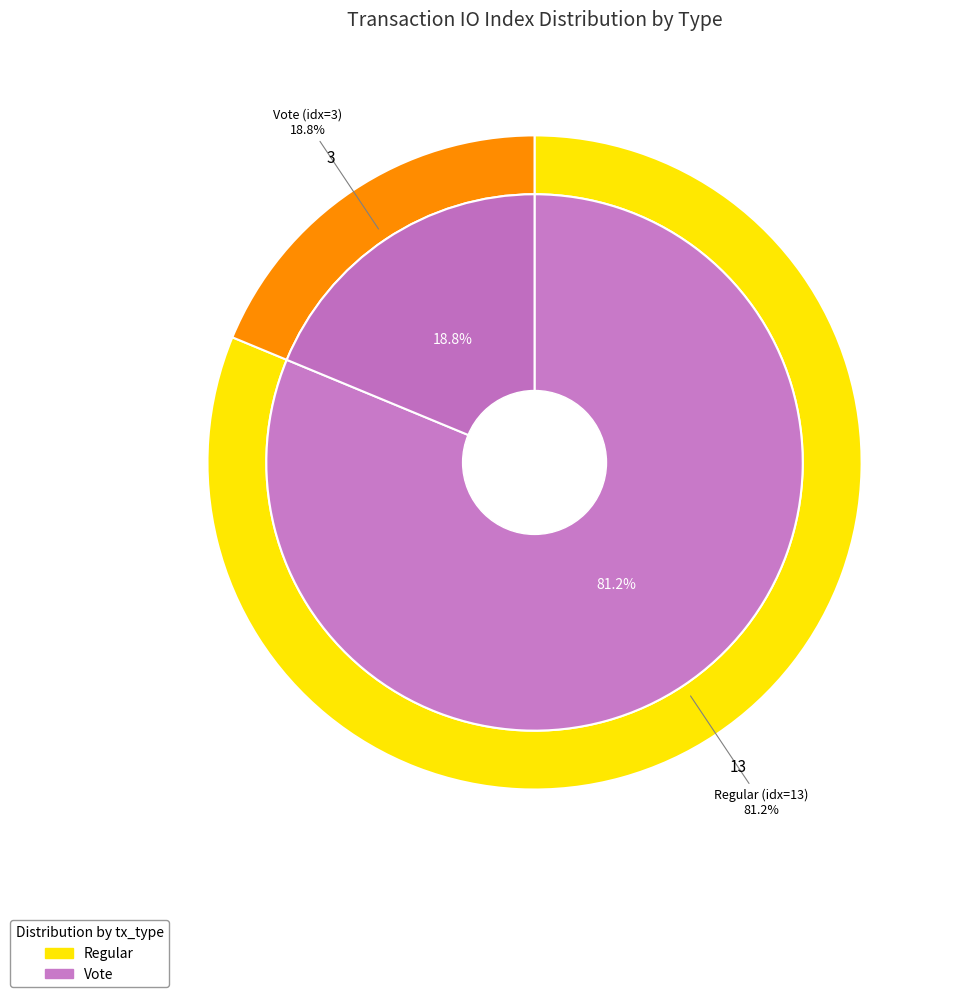

To the nearest percent, what portion does Regular (io_index=13) represent?

81%